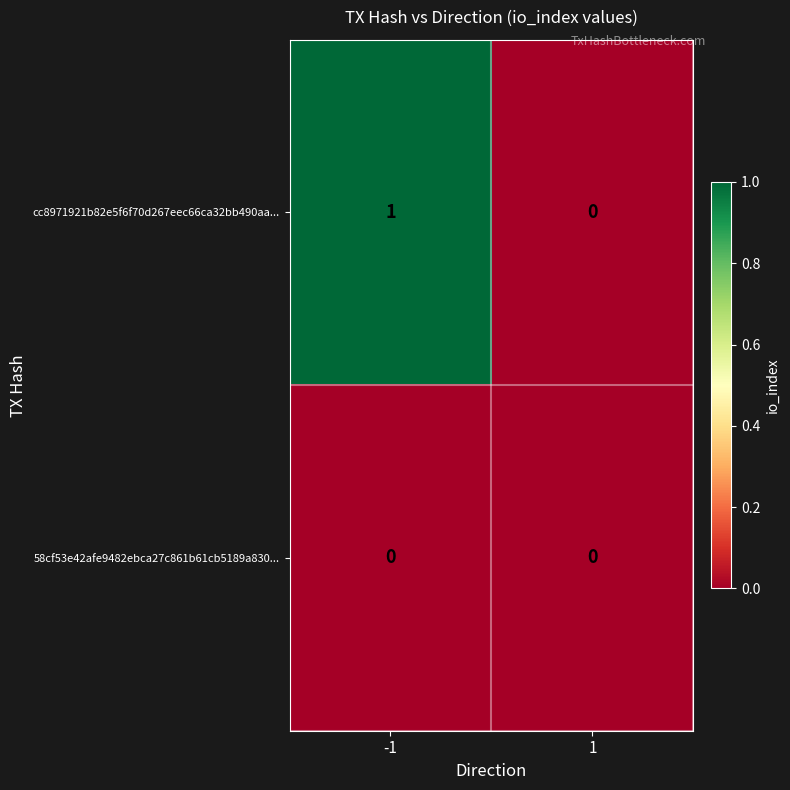

Which series has the largest total across all categories?

cc8971921b82e5f6f70d267eec66ca32bb490aa...